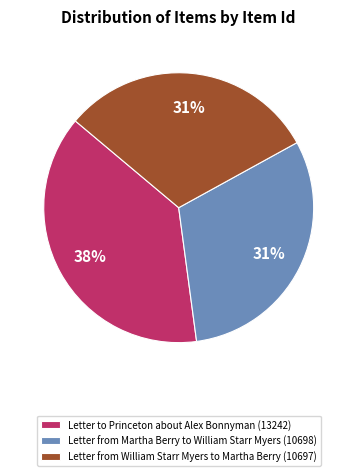

How many segments does this pie chart have?

3